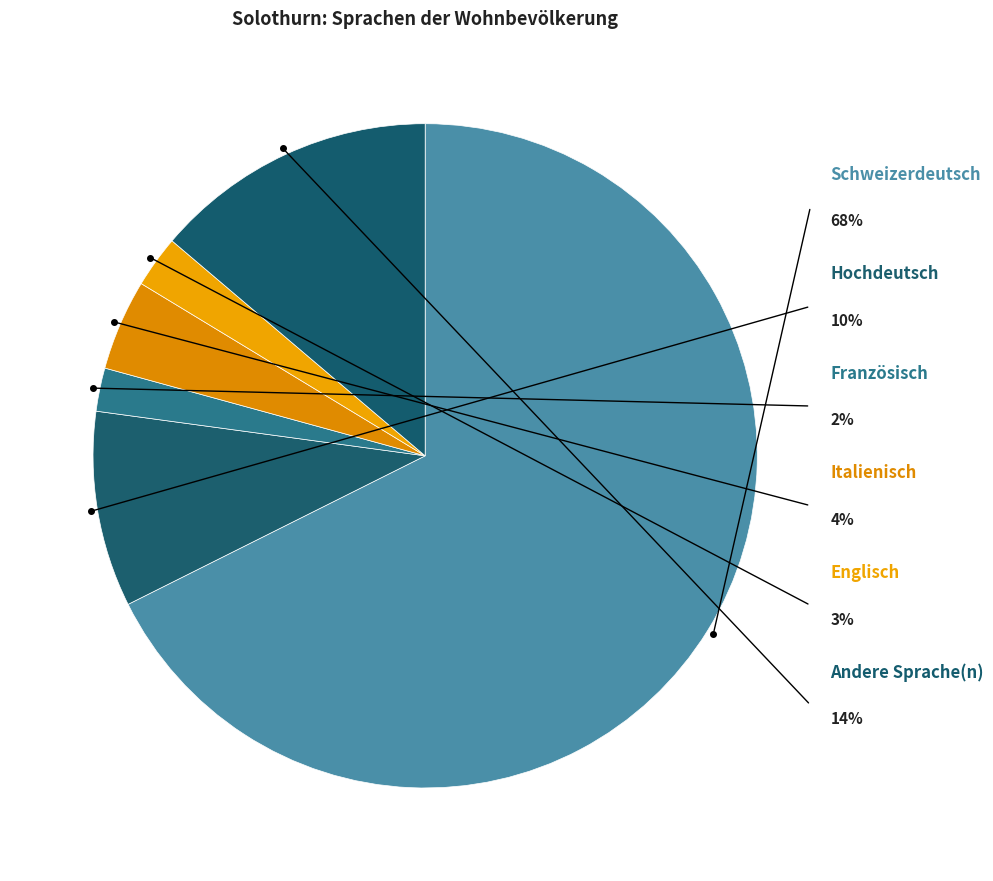

Does any single category account for the majority?

Yes